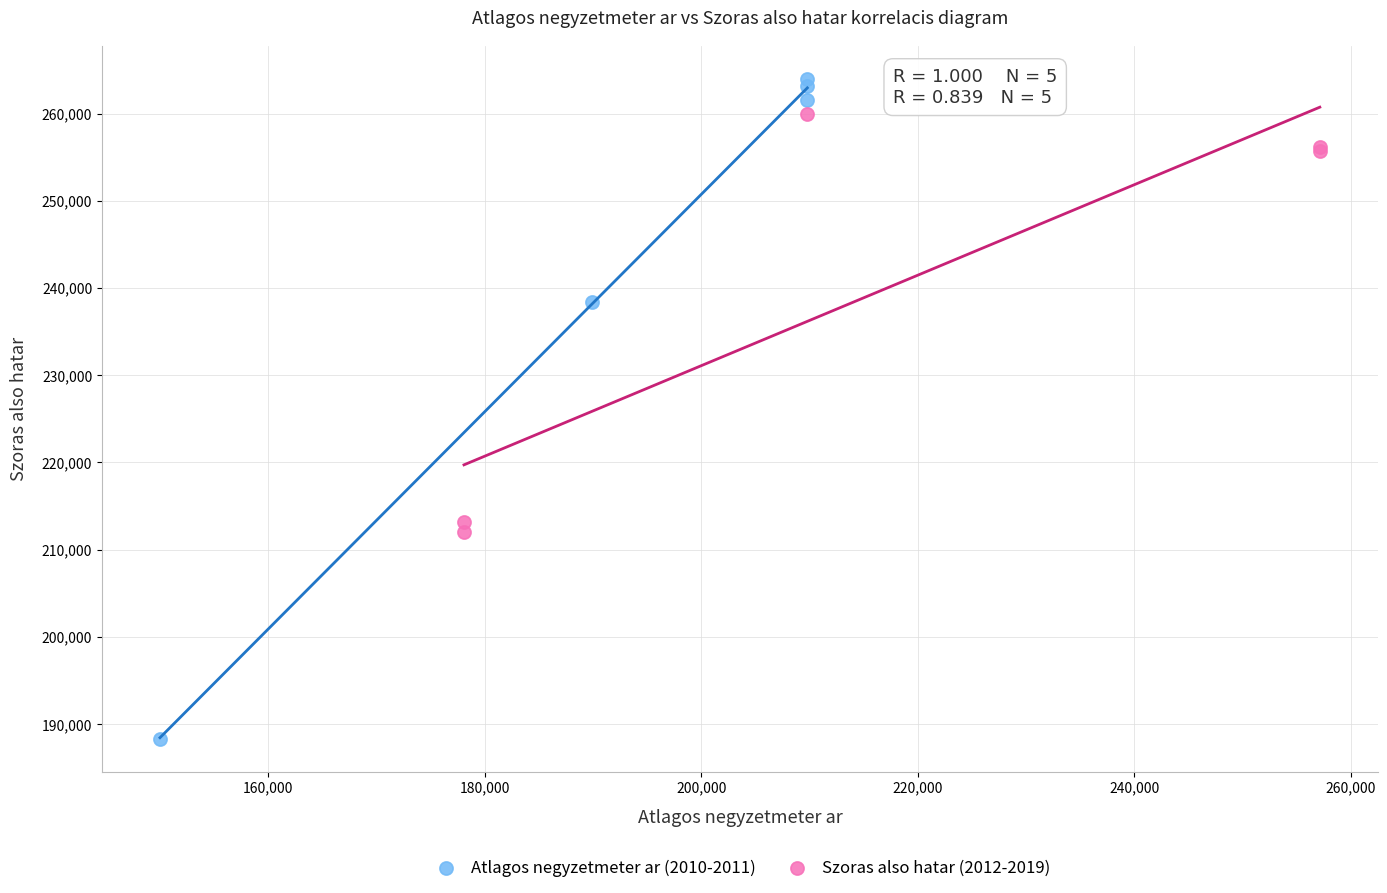

Which series has the largest Y range (max minus min)?

Atlagos negyzetmeter ar (2010-2011)